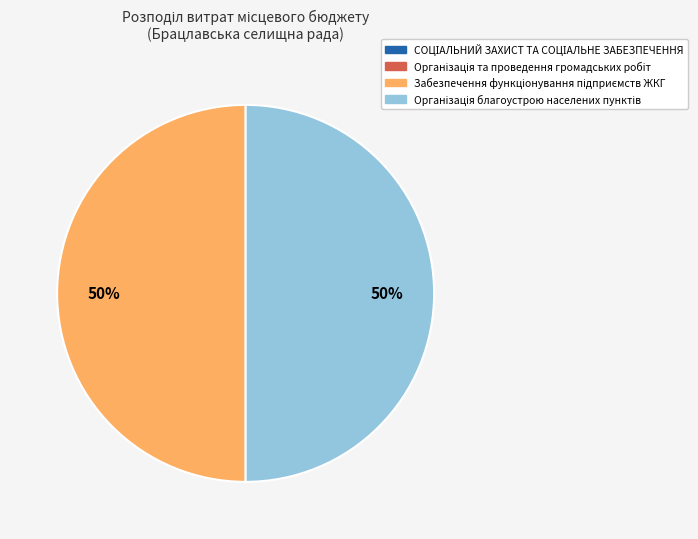

To the nearest percent, what is the average slice percentage?

50%